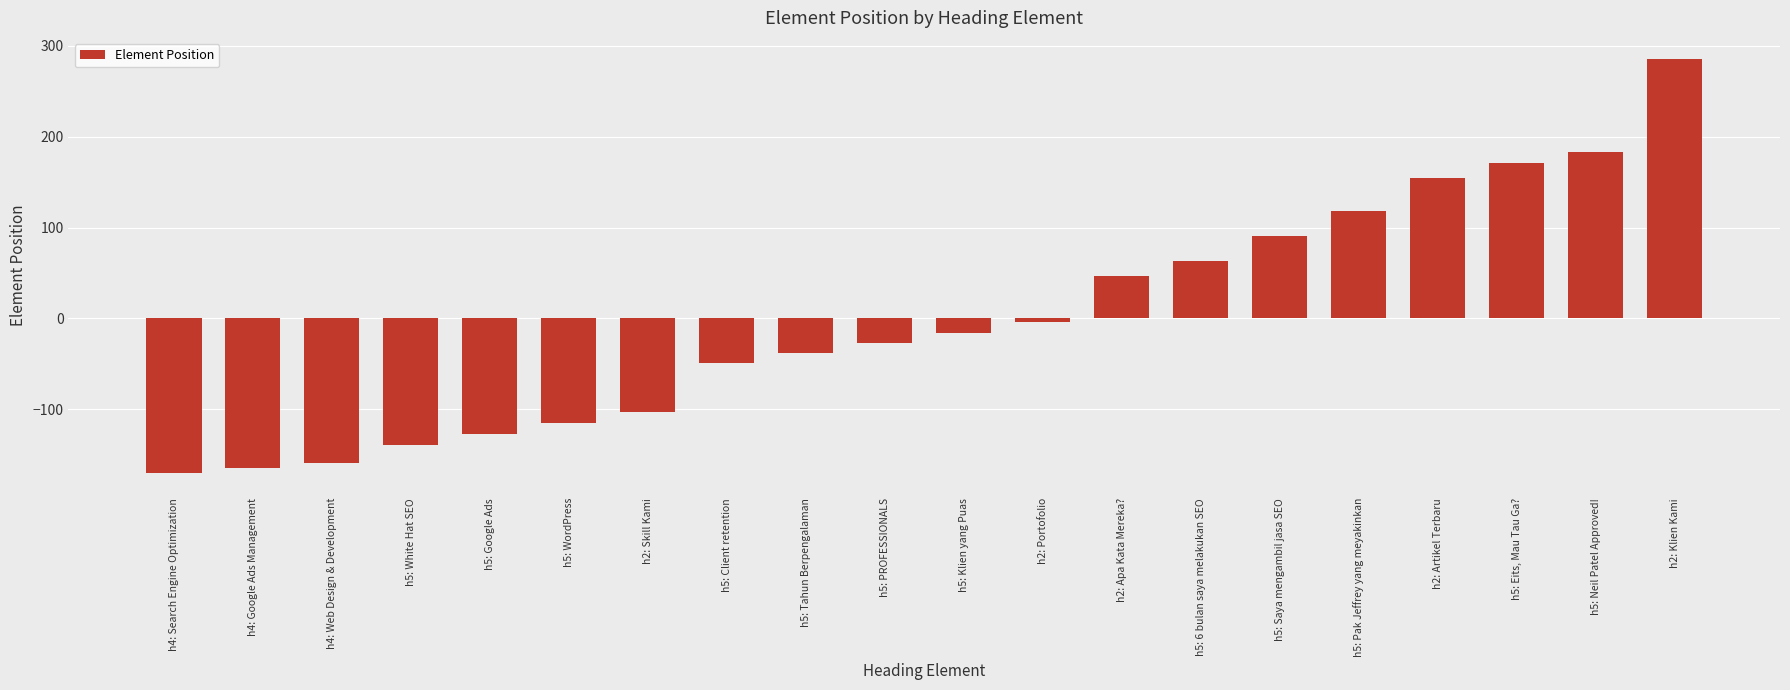

Between h2: Klien Kami and h4: Search Engine Optimization, which is larger?

h2: Klien Kami